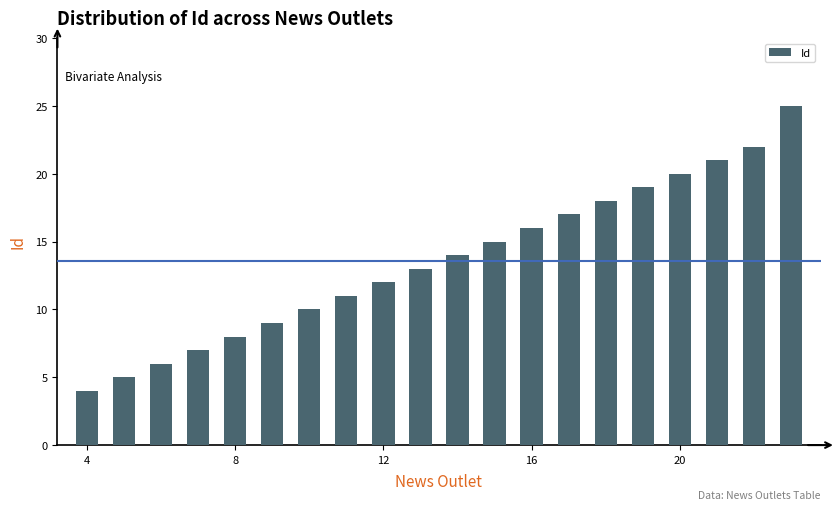

What is the smallest value displayed?

4